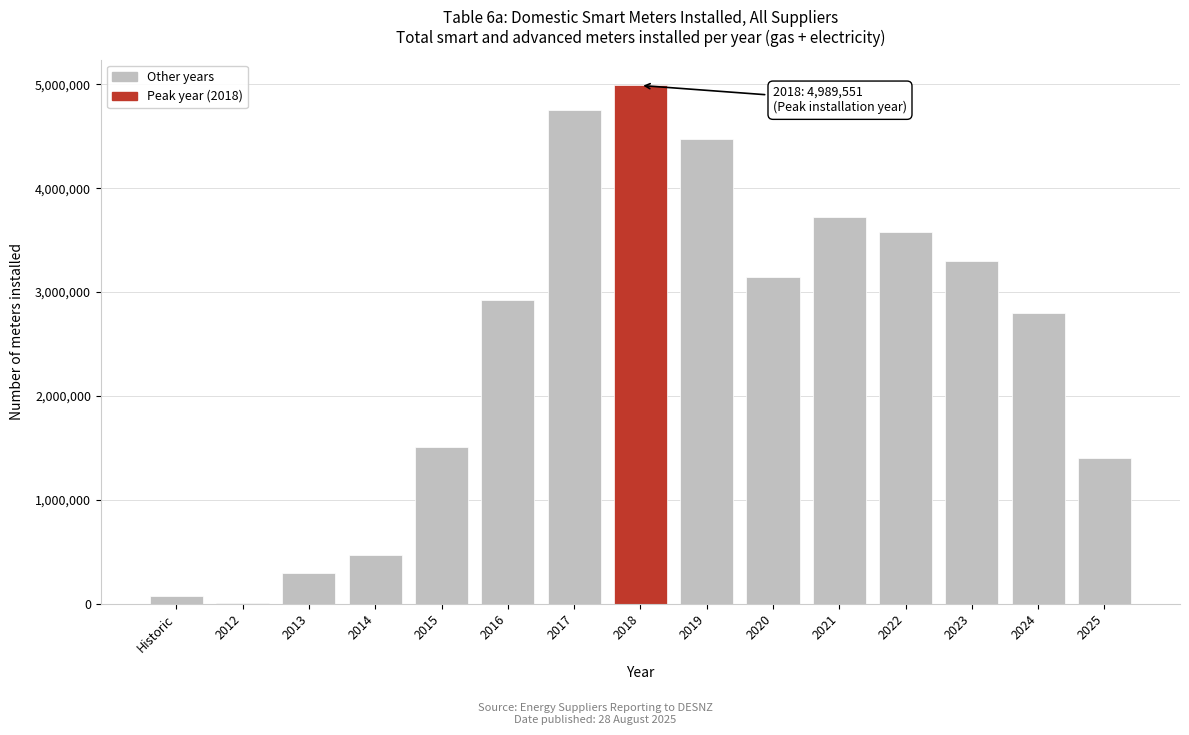

Reading left to right, list all the values displayed in this chart.

Historic=78421	2012=3309	2013=292382	2014=469082	2015=1508559	2016=2925472	2017=4749789	2018=4989551	2019=4469983	2020=3142494	2021=3723400	2022=3576731	2023=3296774	2024=2800448	2025=1400475